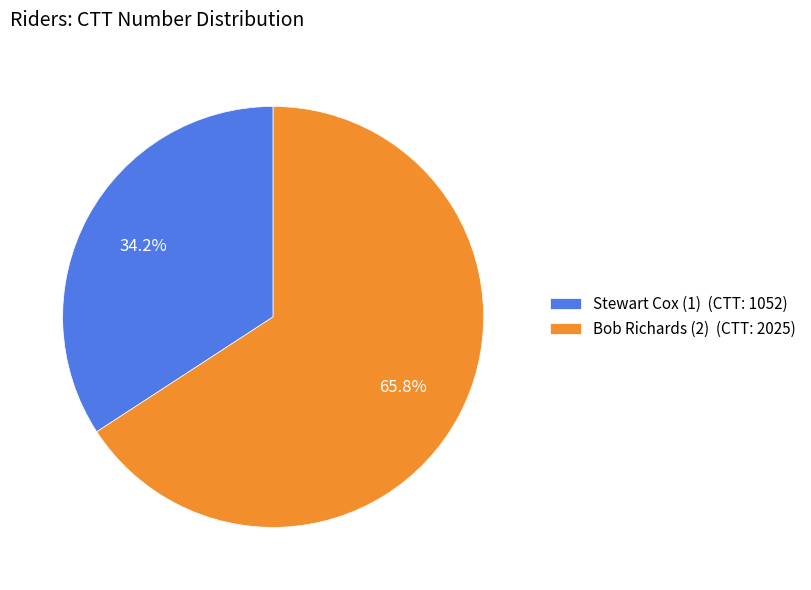

Is it true that Stewart Cox (1) is 34% of the pie?

True